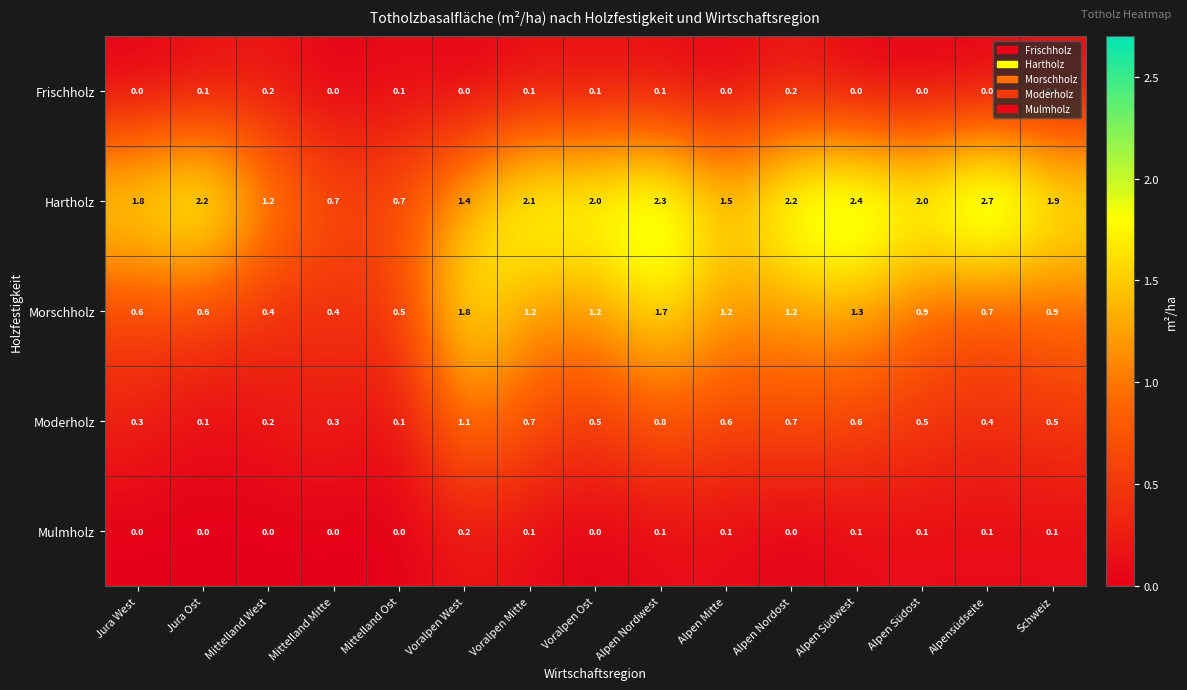

Count the Frischholz values in the range 0 to 1.

15